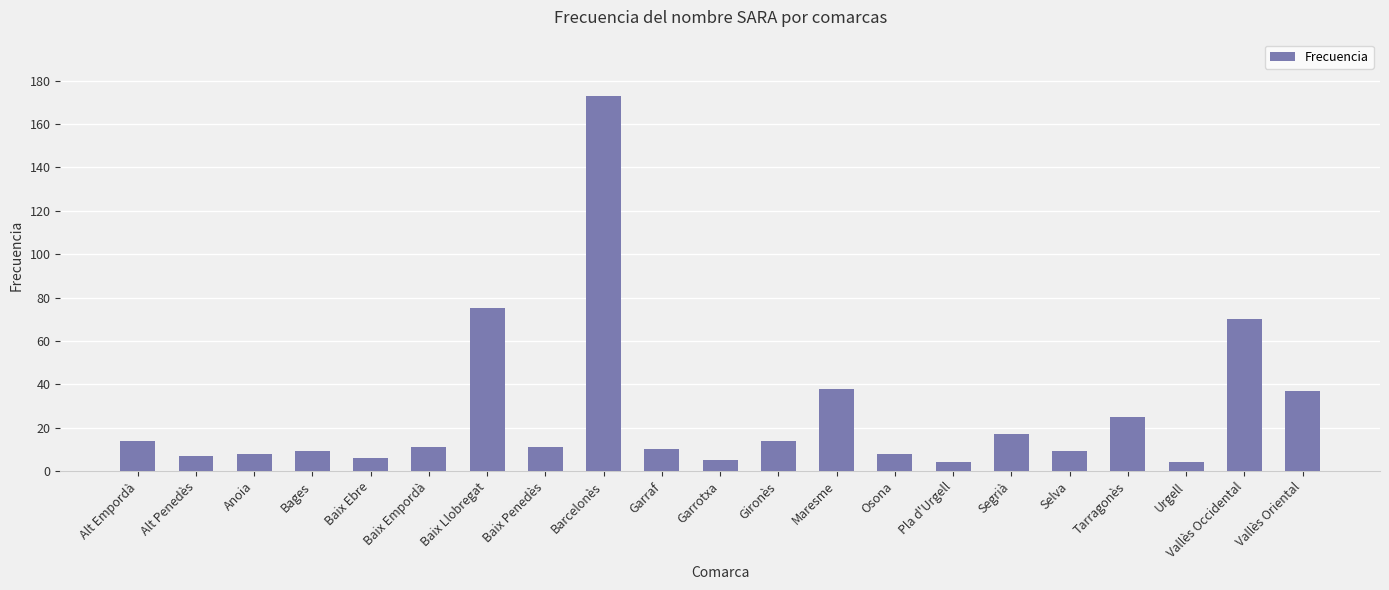

Where is the data nearest to the value 88?

Baix Llobregat